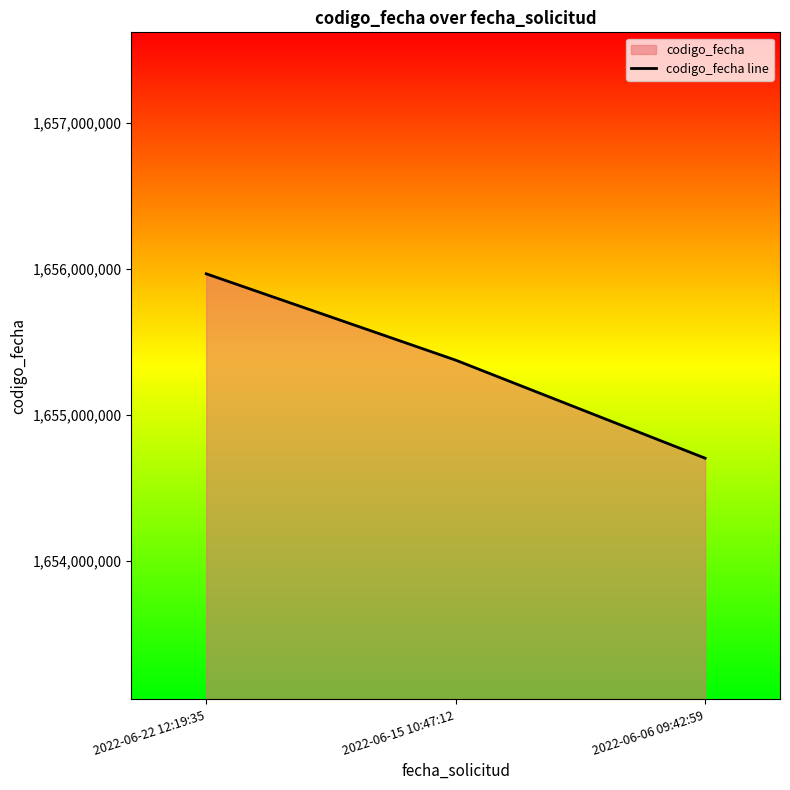

Reading right to left, list all the values displayed in this chart.

1654701645	1655374045	1655966331